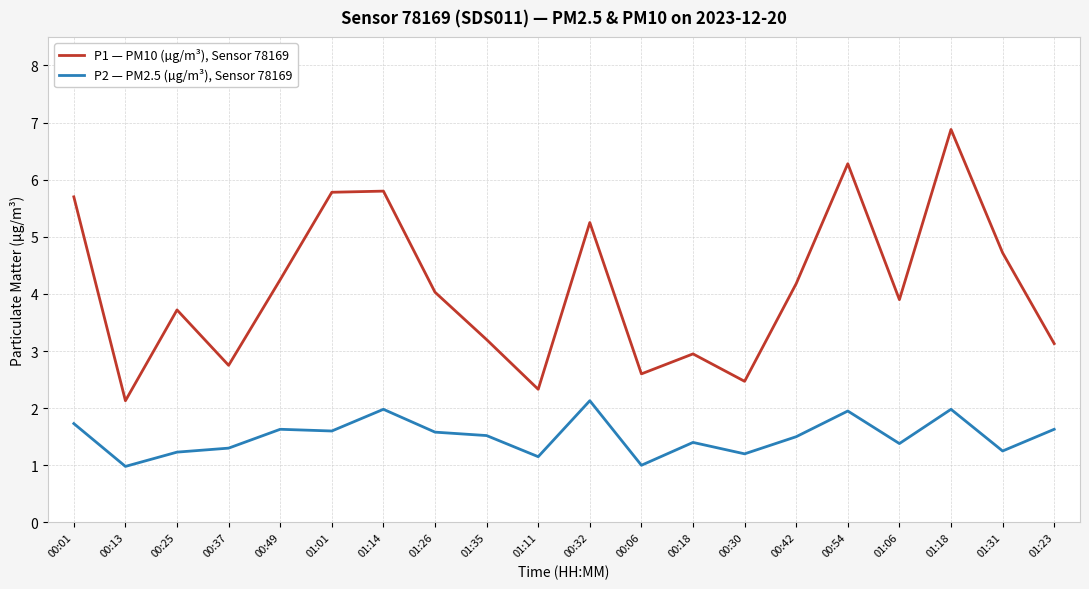

True or false: P2 — PM2.5 (µg/m³), Sensor 78169 has more than 2 points higher than both neighbors.

True